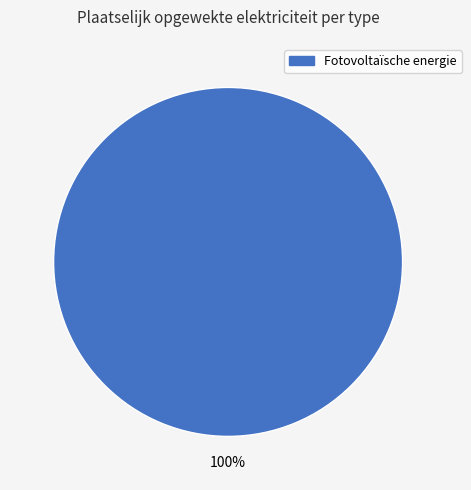

Rank the categories by value from highest to lowest.

Fotovoltaïsche energie